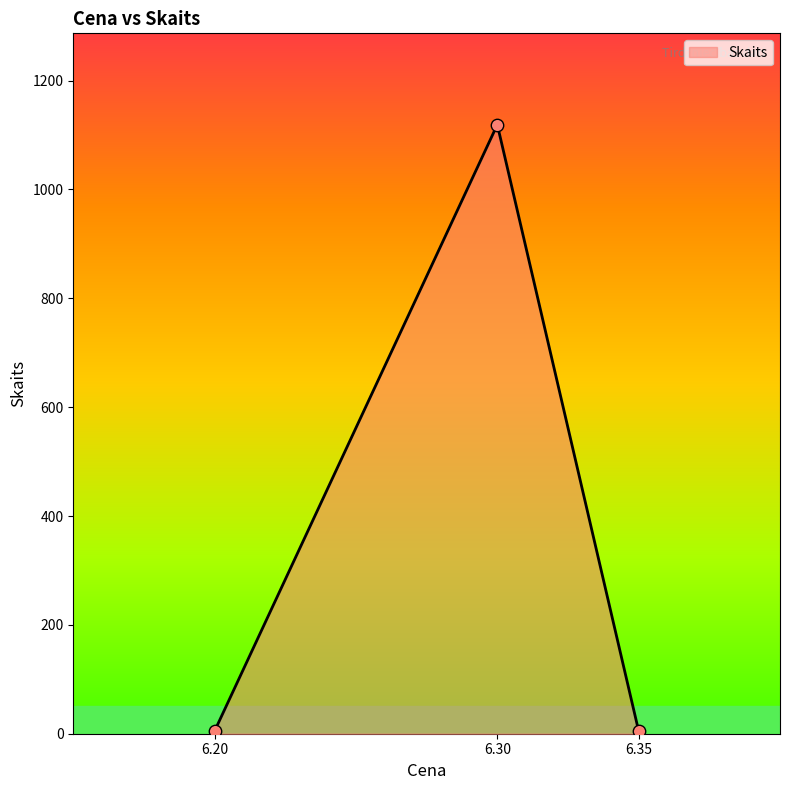

What is the greatest value displayed?

1119